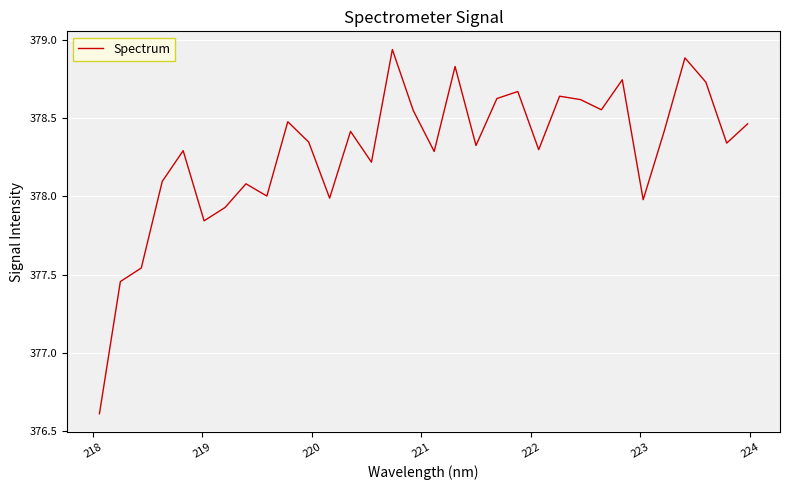

What is the difference between the maximum and minimum values?

2.3